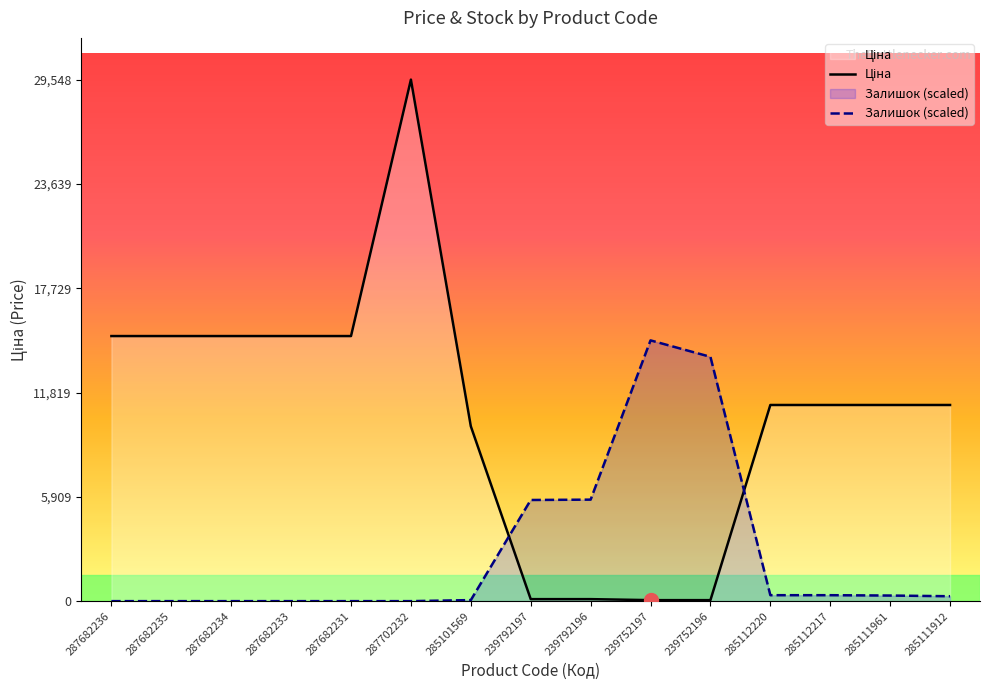

Which series ends up on top after the final intersection of Залишок (scaled) and Ціна?

Ціна